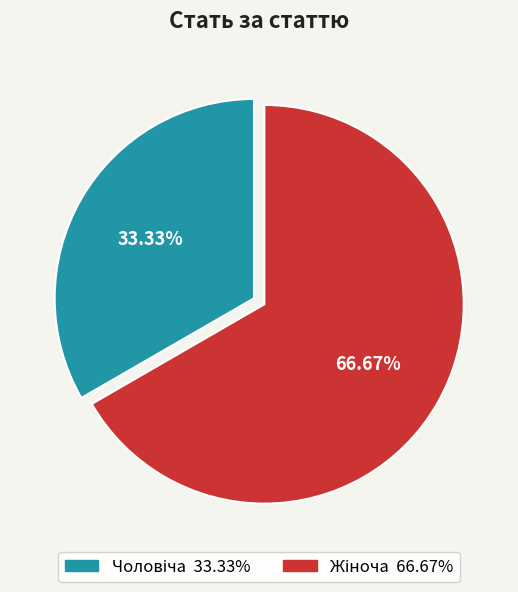

Does any single category account for the majority?

Yes